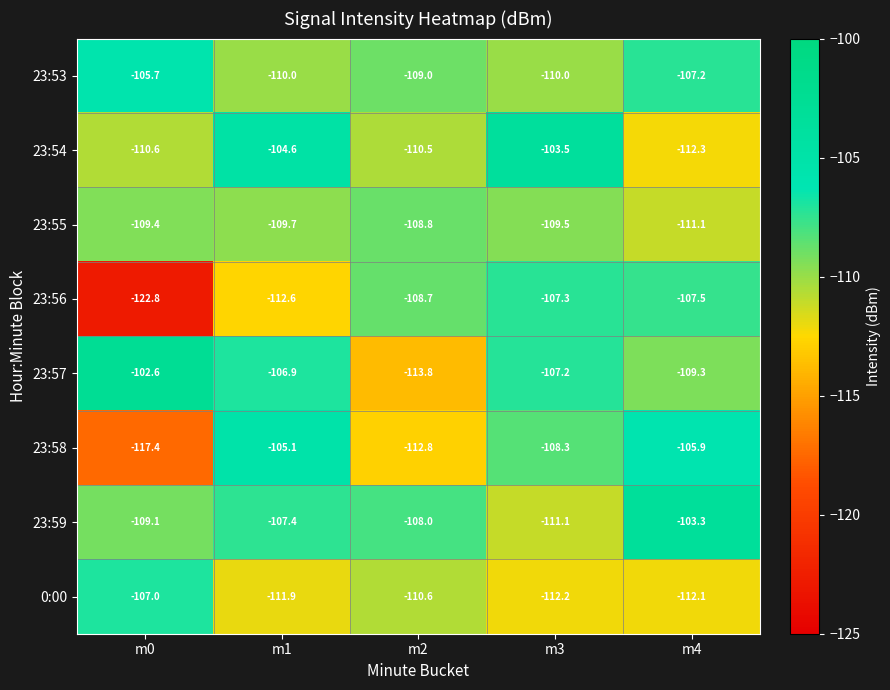

At which category is the sum across all series the highest?

m1